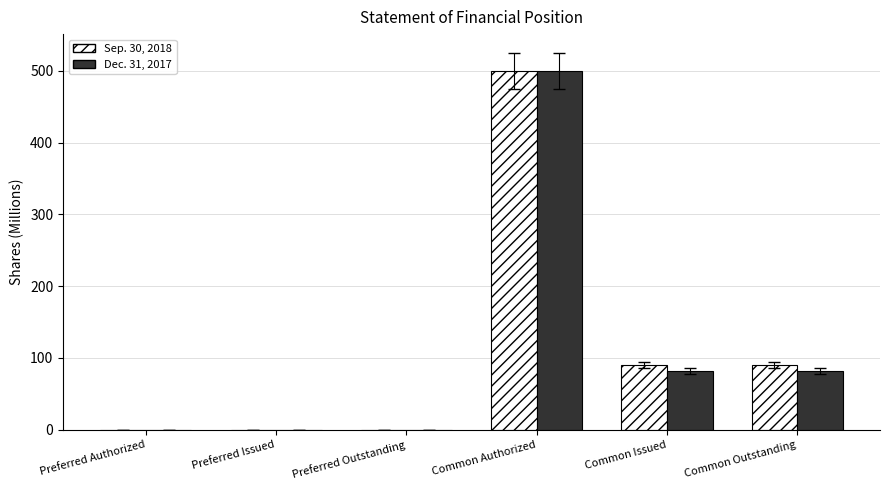

How many groups of bars are there?

6